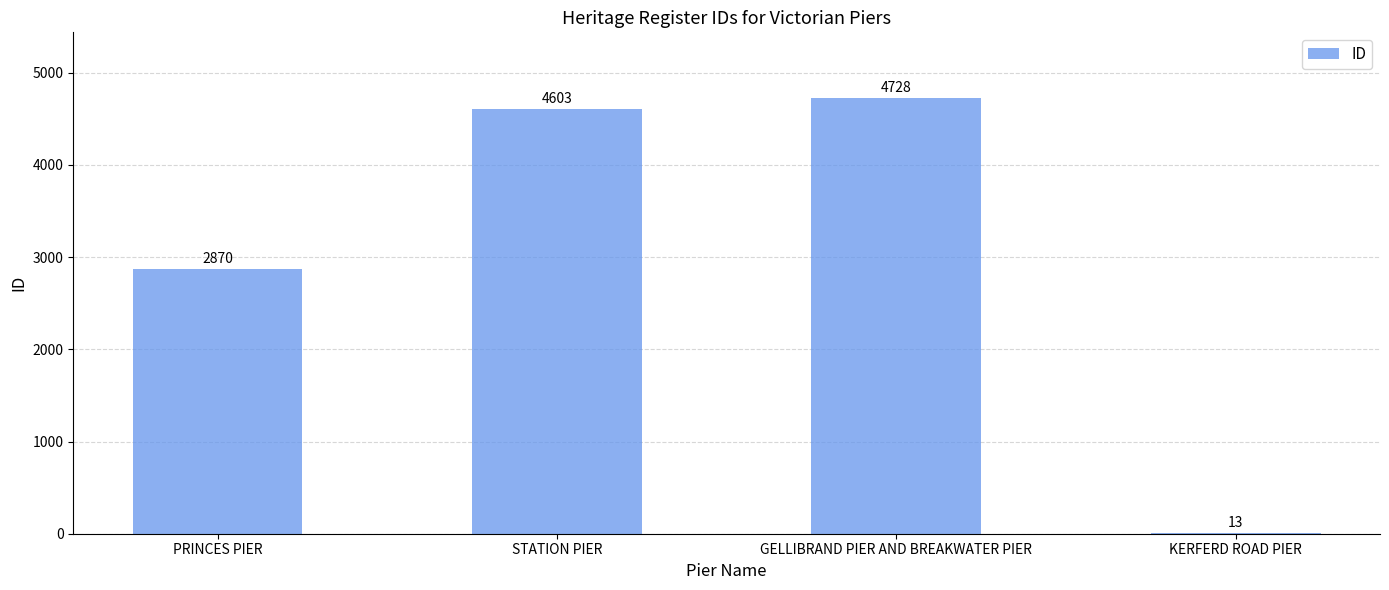

True or false: the data shows 4603 at STATION PIER.

True